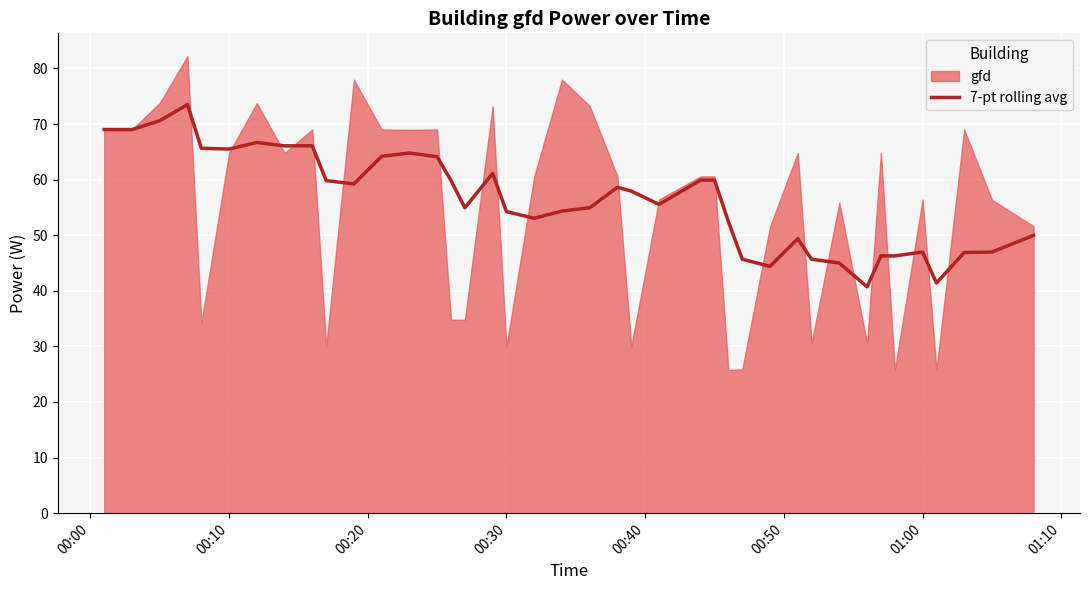

What is the maximum value for 7-pt rolling avg?

73.5